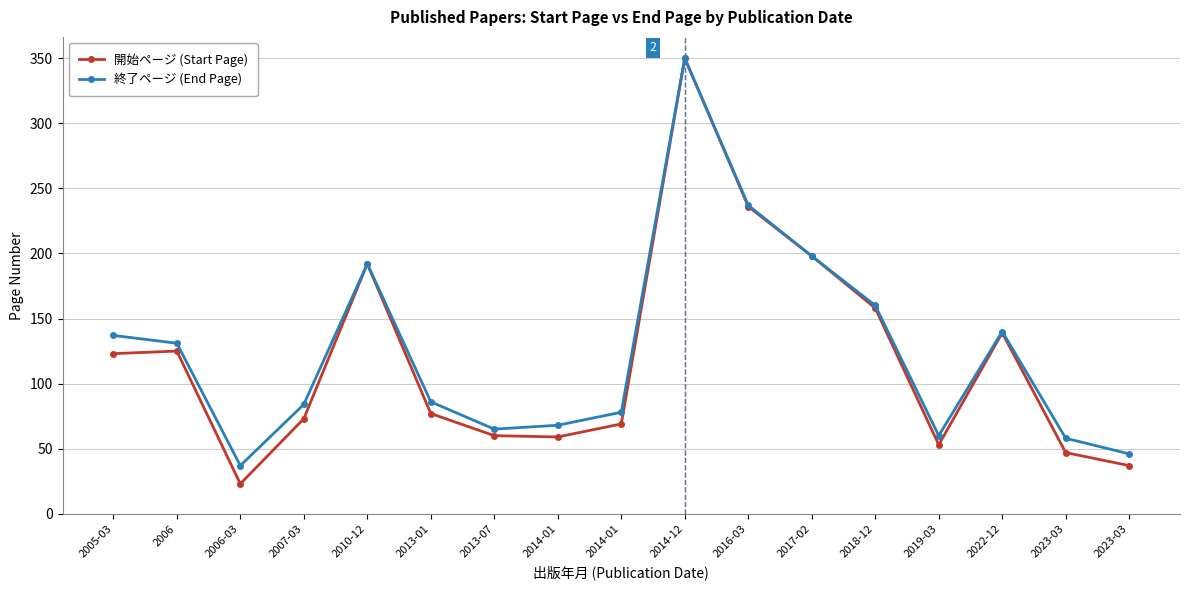

Does the chart have visible grid lines?

Yes